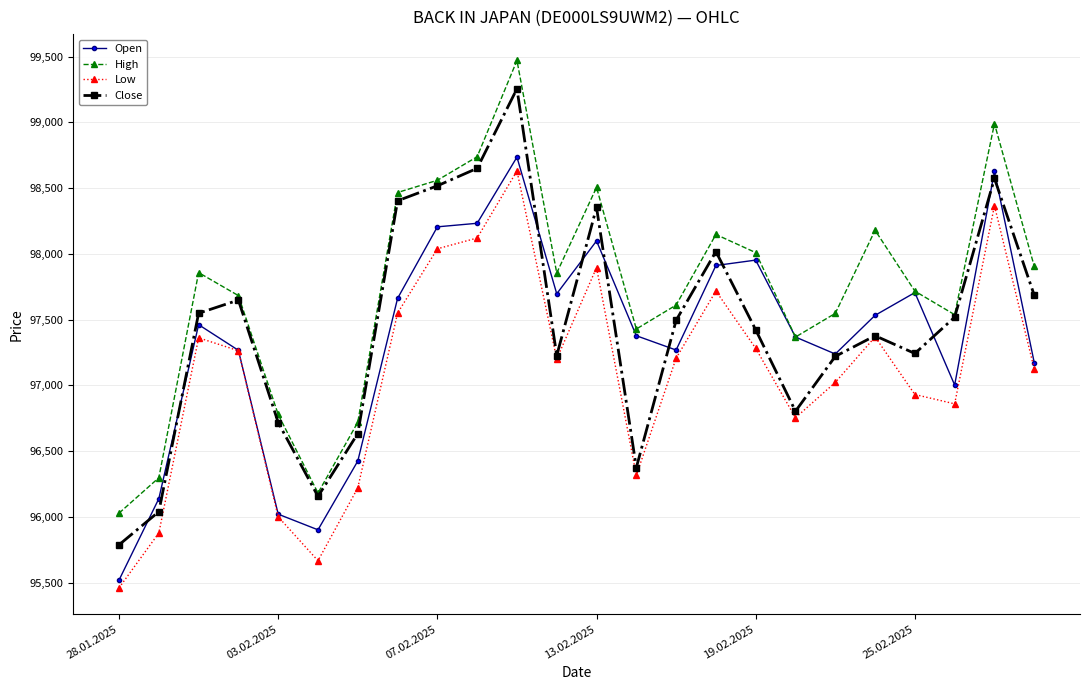

True or false: High and Low cross at least once.

False